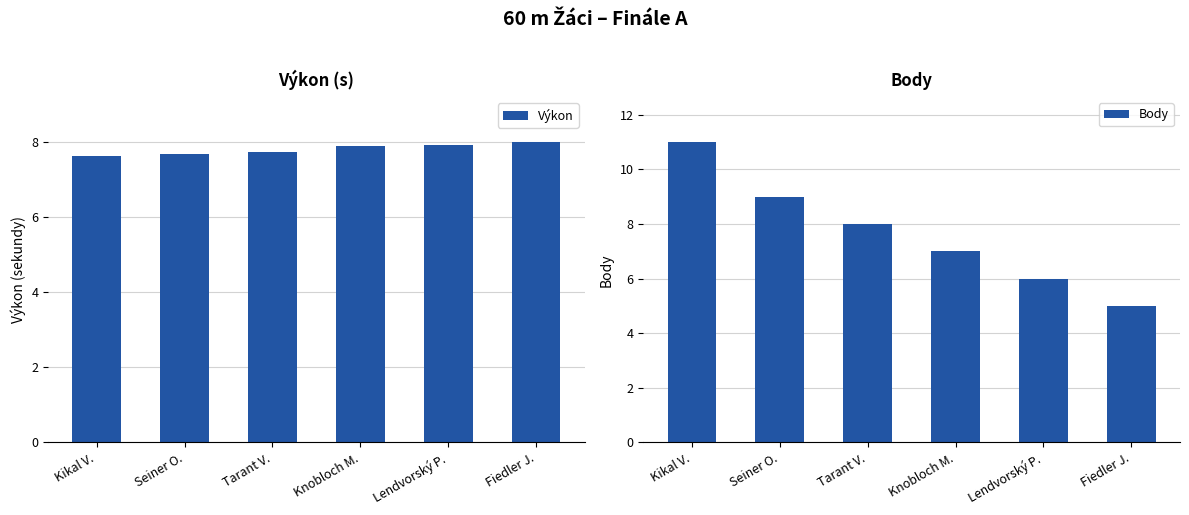

Rank the categories by Výkon value from lowest to highest.

Kikal V., Seiner O., Tarant V., Knobloch M., Lendvorský P., Fiedler J.